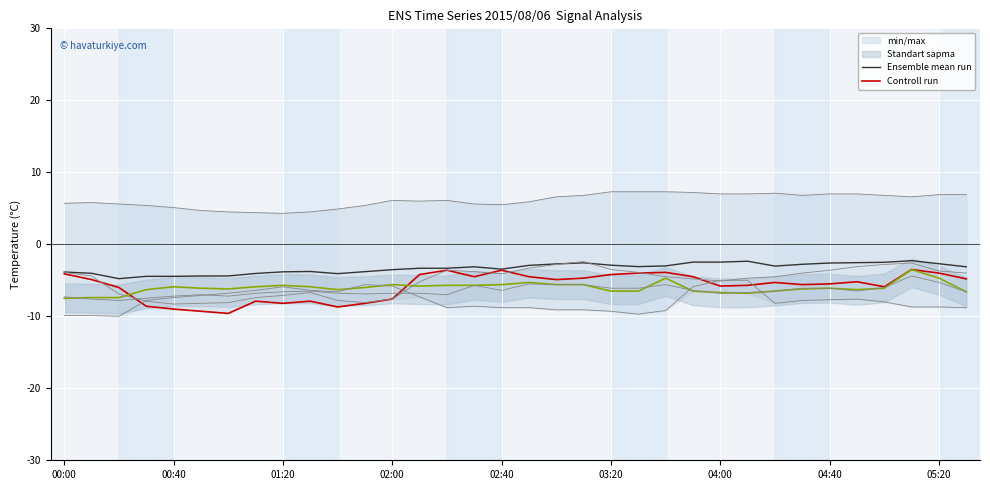

The Ensemble mean run series shows -3.5 at 02:40. True or false?

True